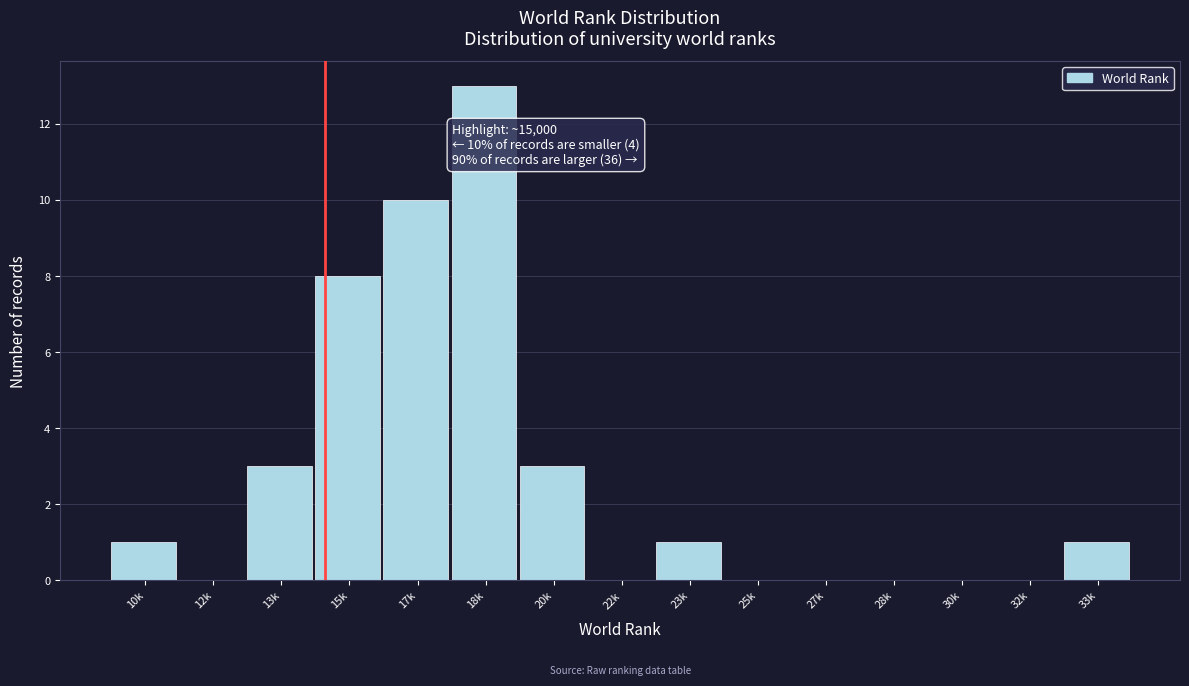

Reading right to left, extract all data points from this chart.

33k=1	32k=0	30k=0	28k=0	27k=0	25k=0	23k=1	22k=0	20k=3	18k=13	17k=10	15k=8	13k=3	12k=0	10k=1